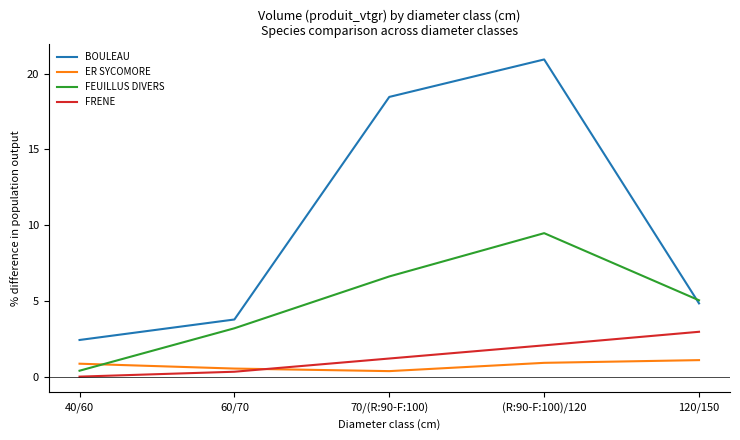

Count the number of data series in this chart.

4